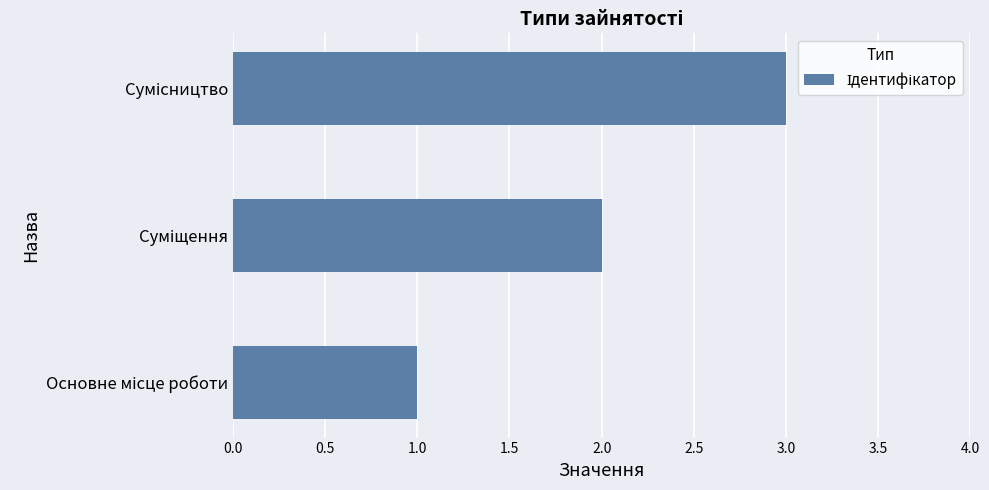

What is the maximum value shown in the chart?

3